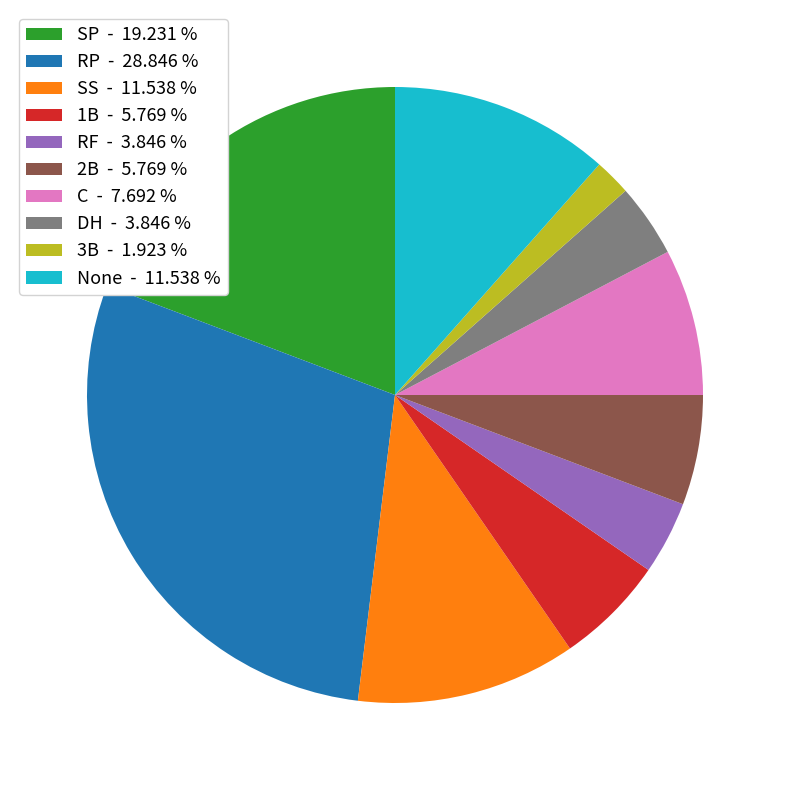

Which category has the biggest portion of the pie?

RP